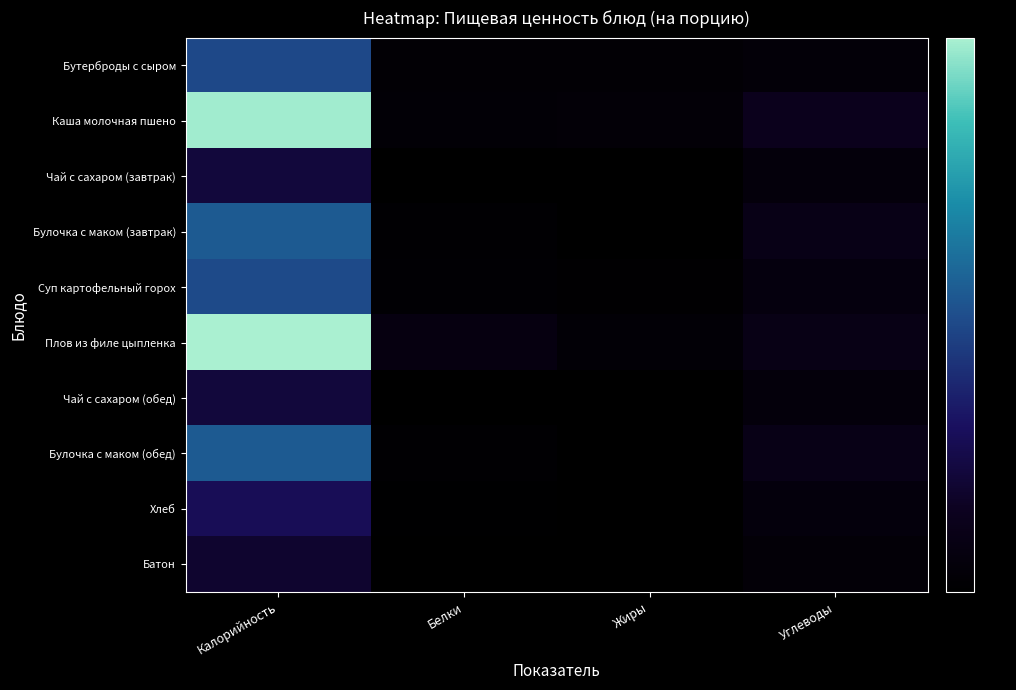

What is the total value across all series at Жиры?

32.6